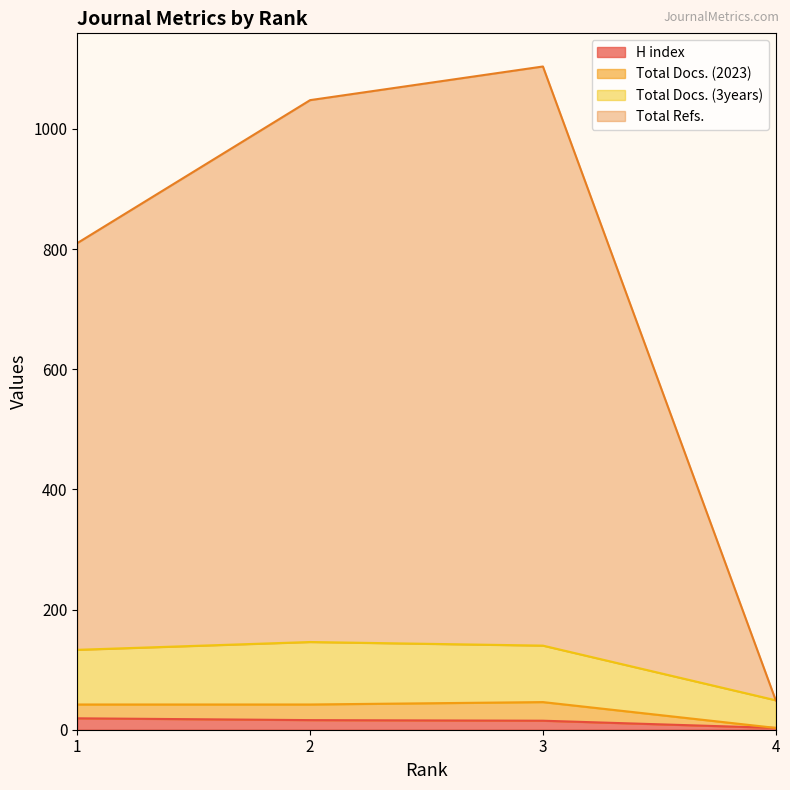

How many interior local peaks does the Total Docs. (3years) series have?

1